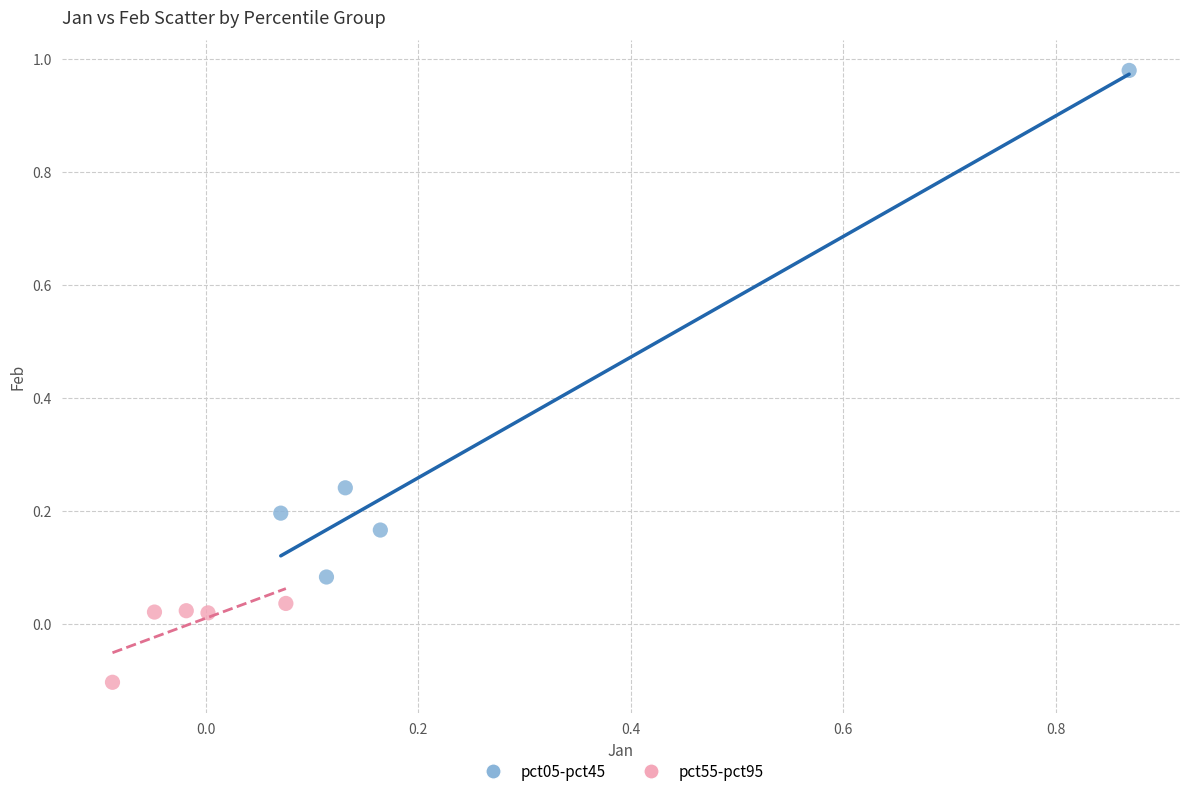

Which series contains the highest Y value?

pct05-pct45